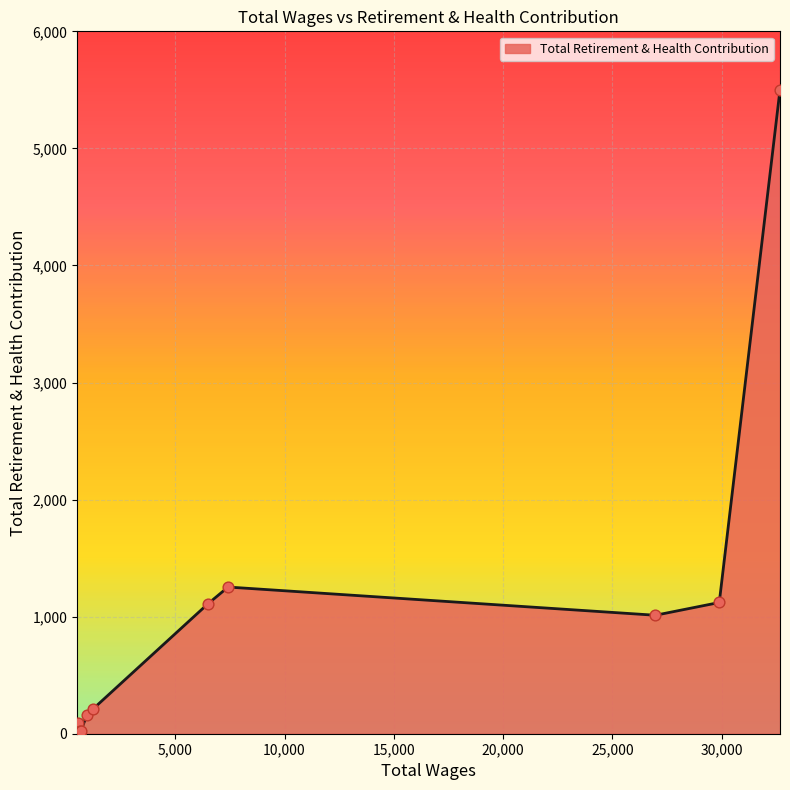

What is the difference between the maximum and minimum values?

5478